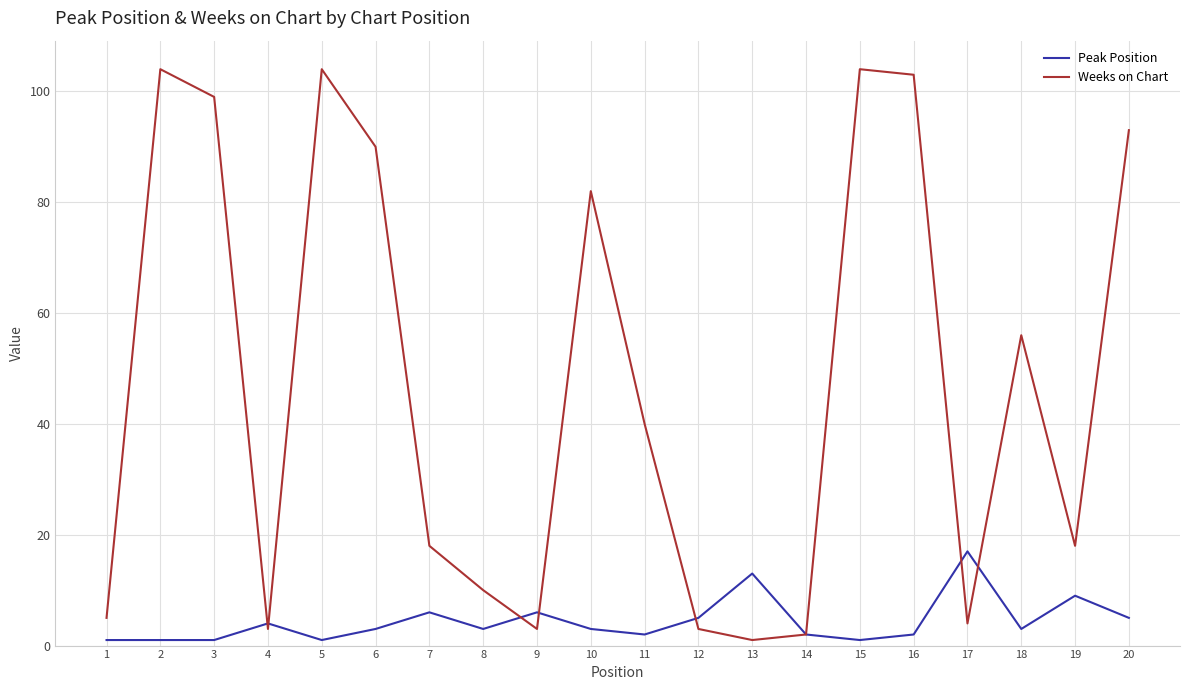

Read the Peak Position value at 19, to the nearest 5.

10